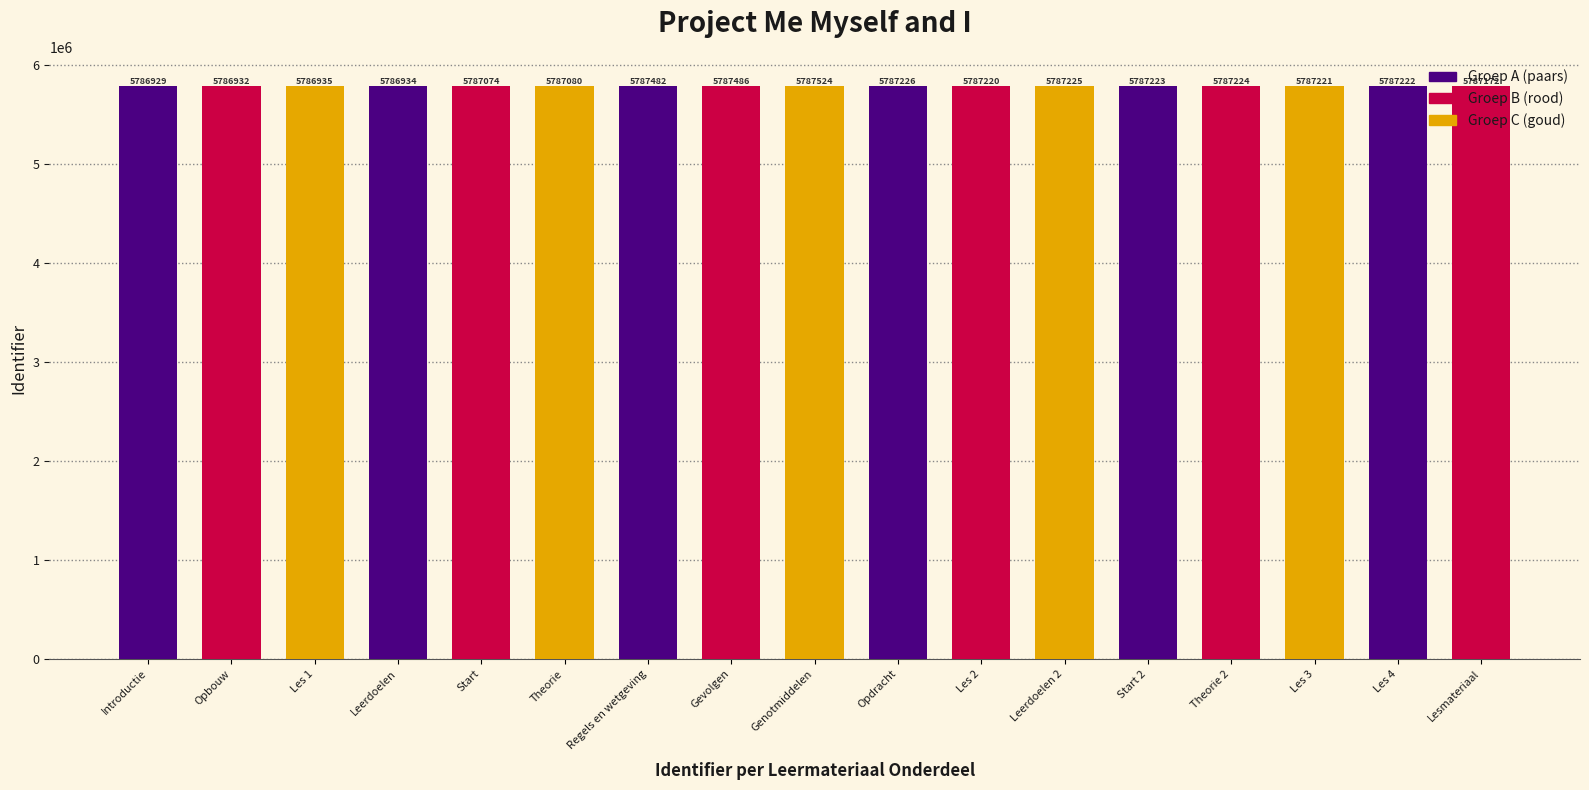

List the labels in order of value, smallest first.

Introductie, Opbouw, Leerdoelen, Les 1, Start, Theorie, Lesmateriaal, Les 2, Les 3, Les 4, Start 2, Theorie 2, Leerdoelen 2, Opdracht, Regels en wetgeving, Gevolgen, Genotmiddelen